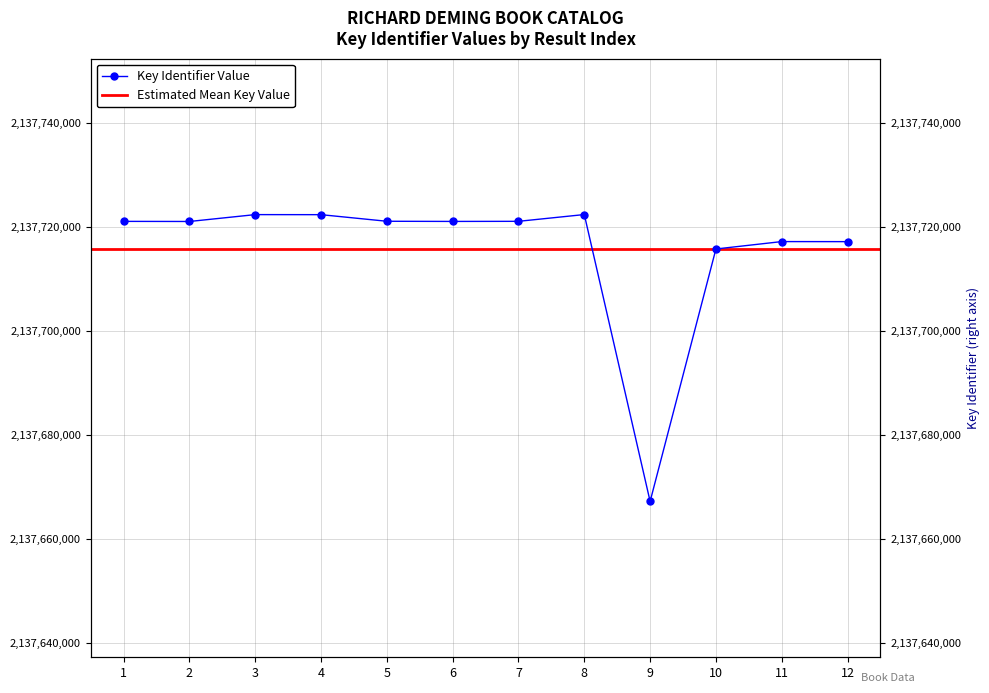

Rank the categories by value from highest to lowest.

8, 3, 4, 5, 7, 1, 6, 2, 11, 12, 10, 9